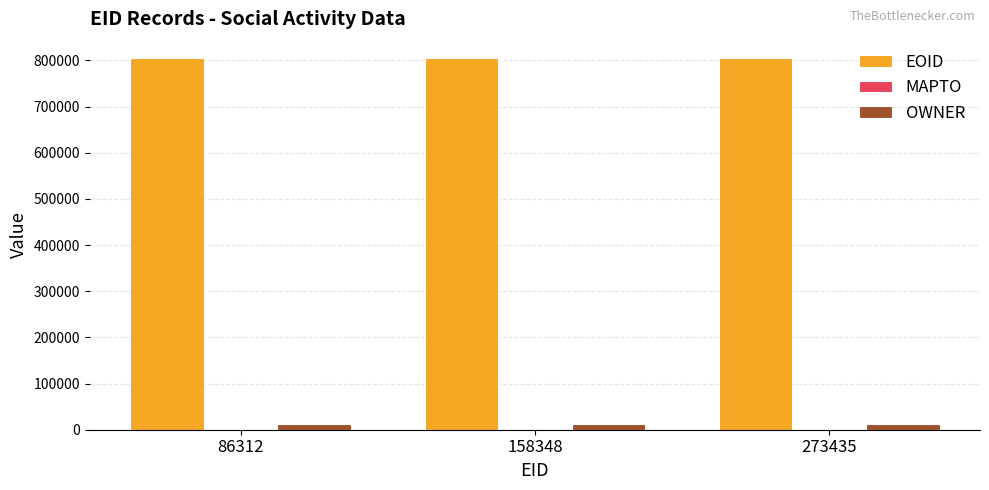

What is the maximum value for EOID?

806152